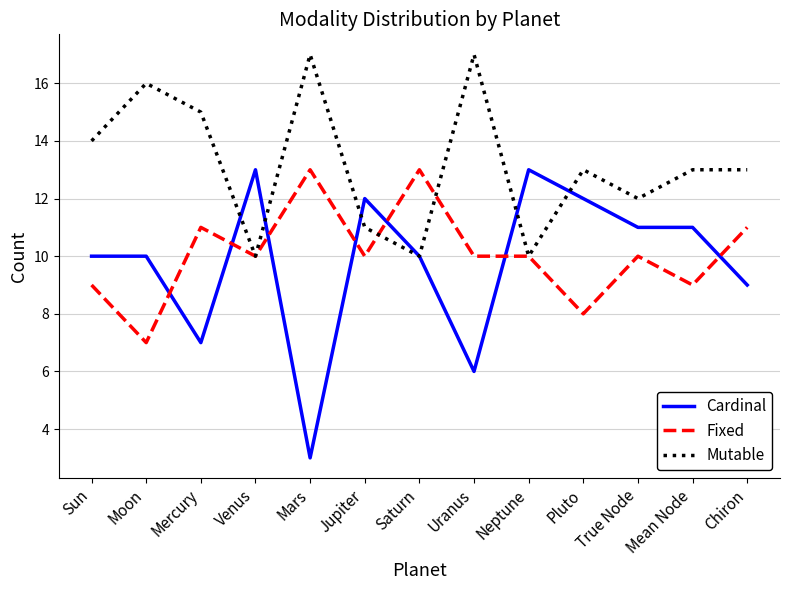

What is the difference between the Cardinal values at Neptune and Mean Node?

2